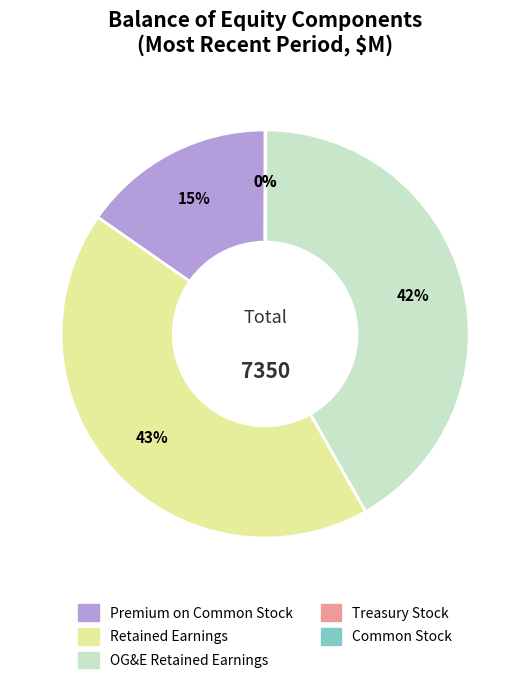

Is there a majority slice in this chart?

No